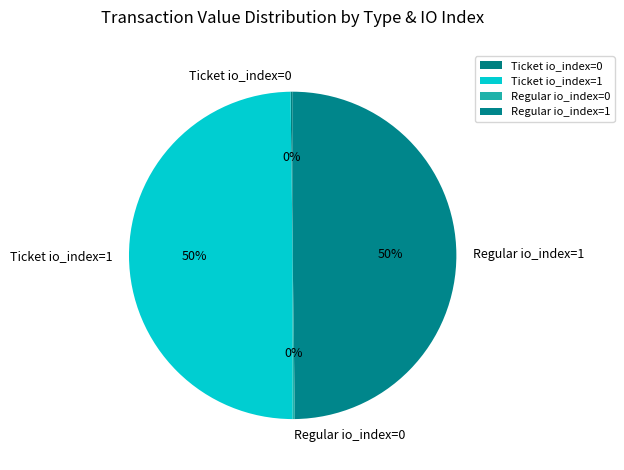

What is the ratio of the value at Ticket io_index=1 to the value at Regular io_index=1?

1.0